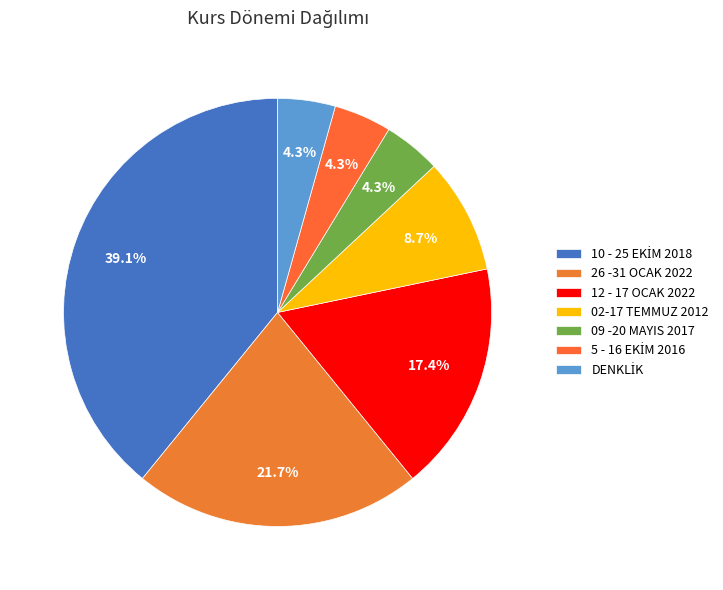

Count the number of slices in the pie.

7